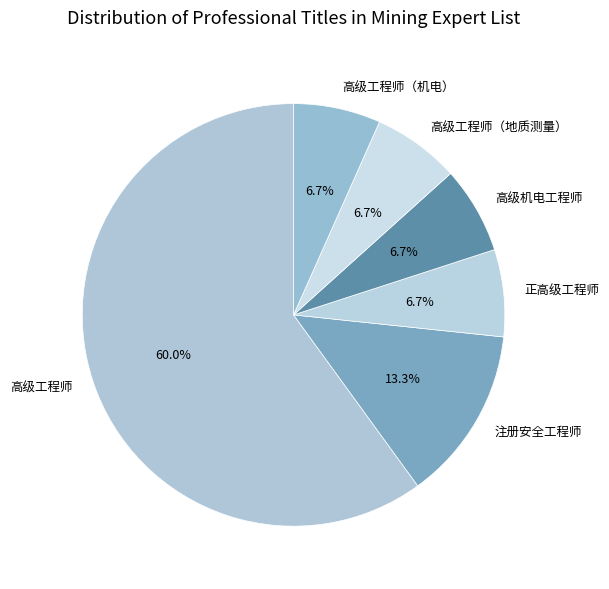

To the nearest percent, what percentage of the pie is 高级机电工程师?

7%